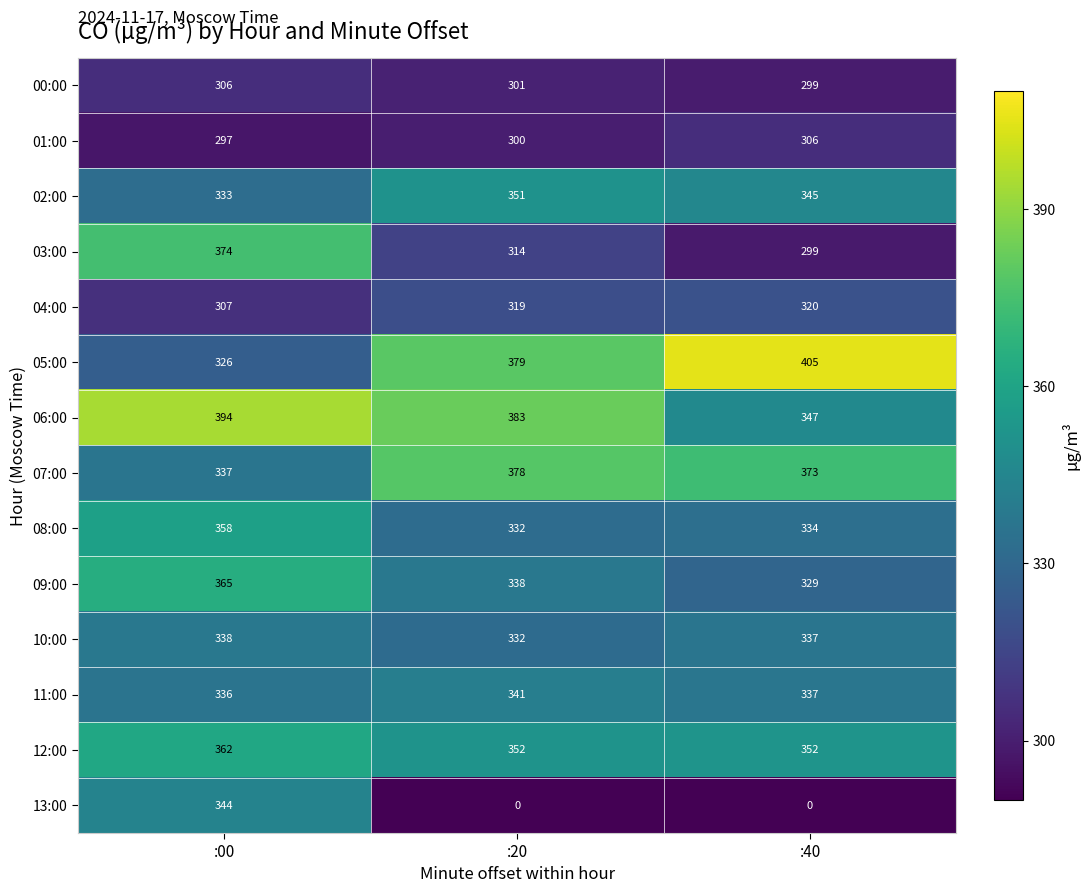

What is the difference between the maximum and minimum values in the 06:00 series?

47